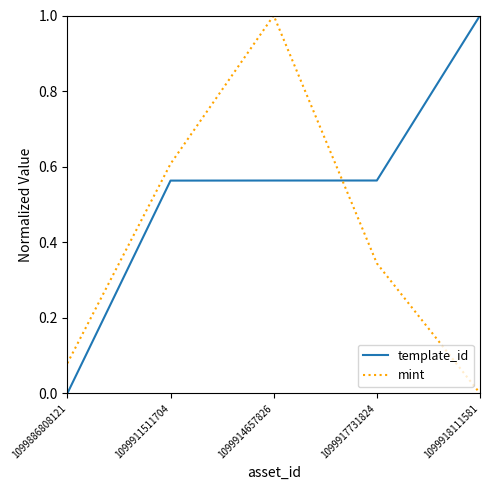

True or false: template_id and mint cross at least once.

True